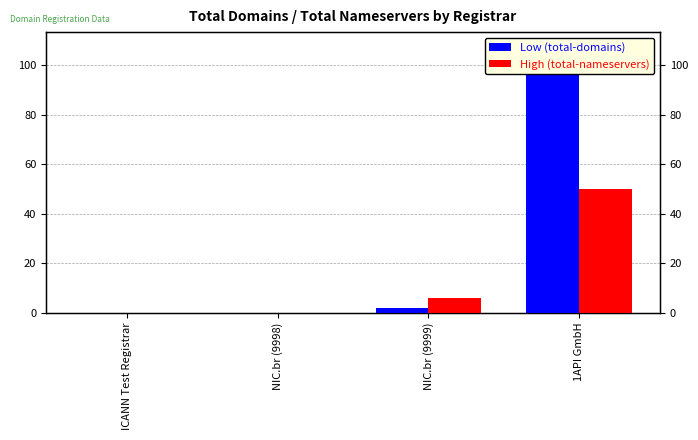

What is the sum of all High (total-nameservers) values?

56